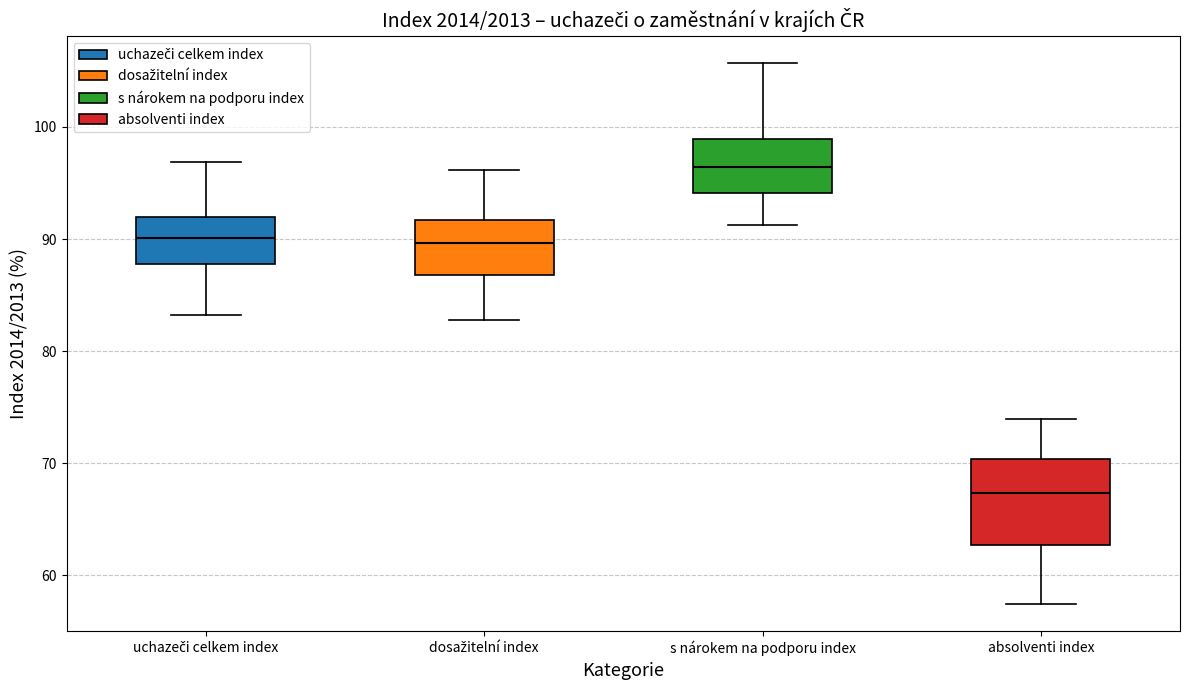

Reading left to right, read every box against the y-axis: the position of its median line, the range the box covers, and the ends of its whiskers. The values are not printed on the chart, so give them approximately, as read against the axis.

uchazeči celkem index: median 90, box 88 to 92, whiskers 83 to 97
dosažitelní index: median 90, box 87 to 92, whiskers 83 to 96
s nárokem na podporu index: median 96, box 94 to 99, whiskers 91 to 106
absolventi index: median 67, box 63 to 70, whiskers 57 to 74